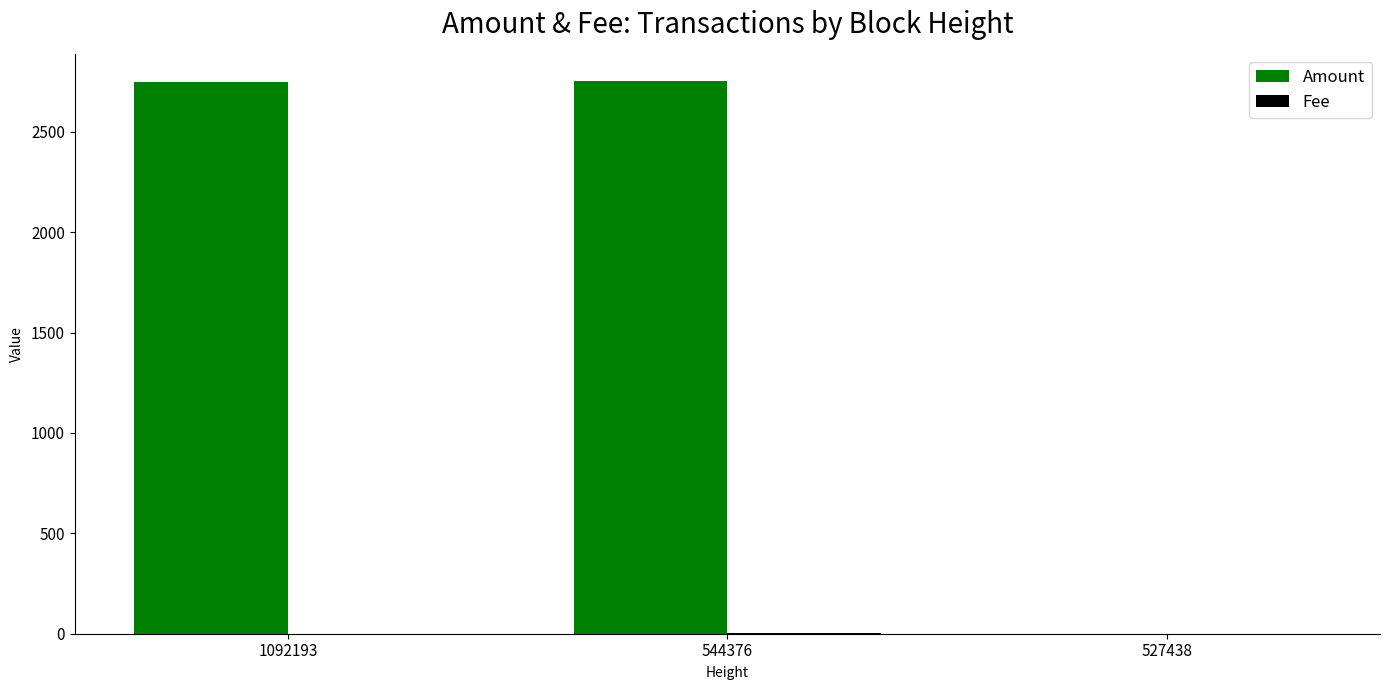

Which series has the largest total across all categories?

Amount